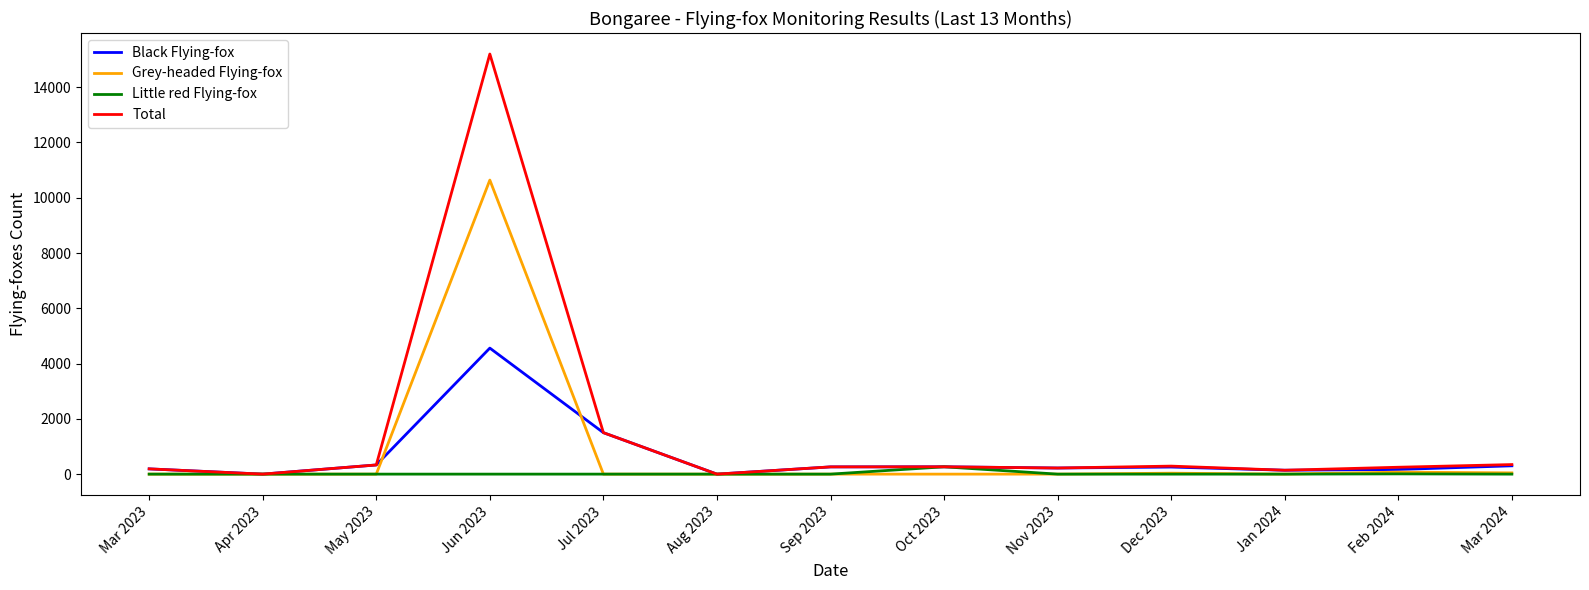

At which category is the sum across all series the highest?

Jun 2023